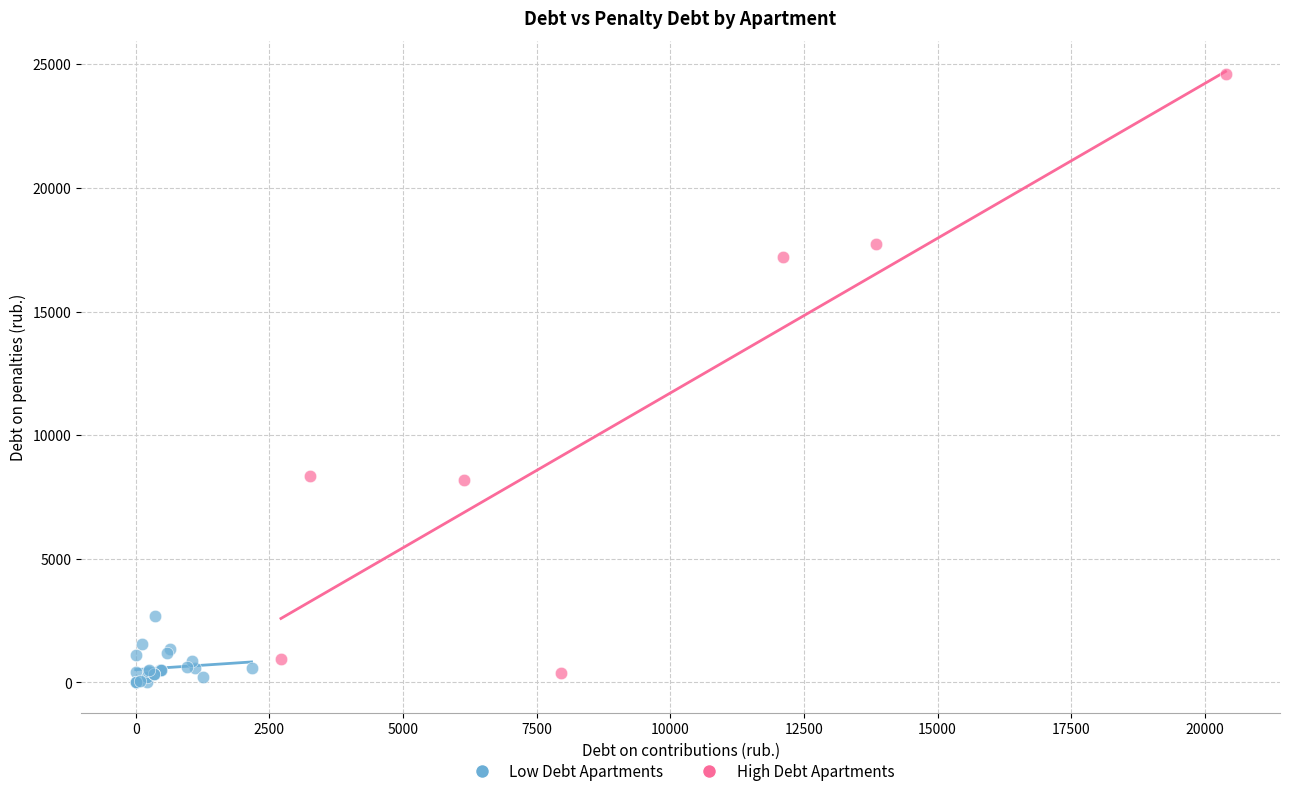

Which series reaches the maximum Y coordinate?

High Debt Apartments